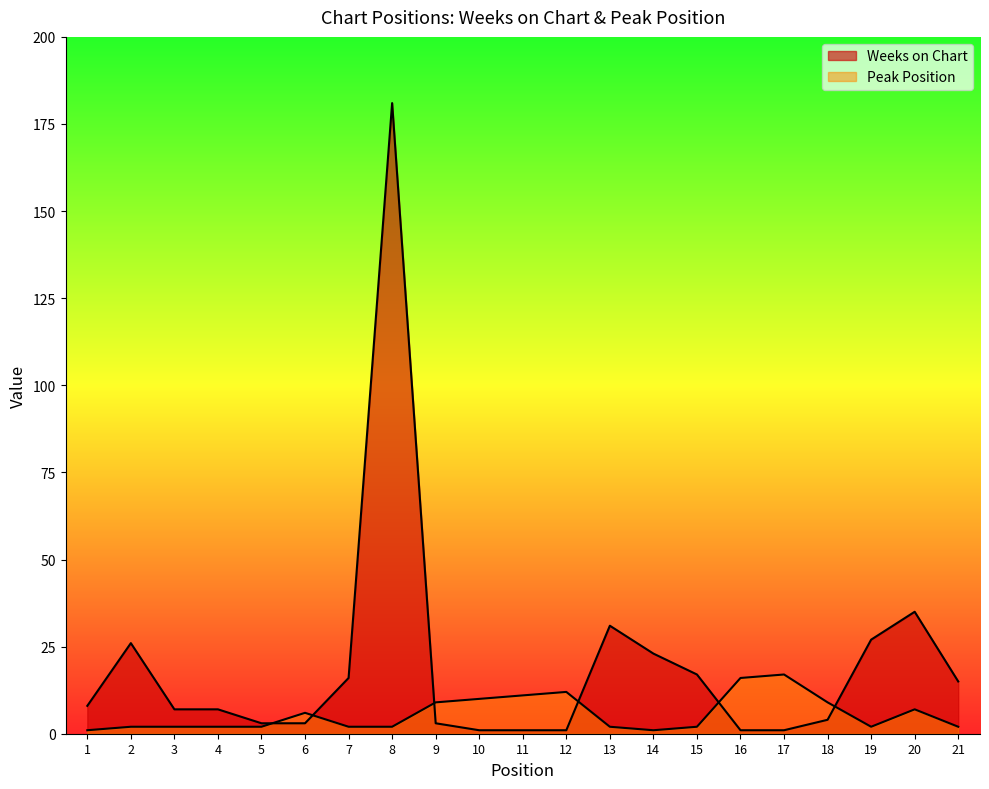

How many values in the Weeks on Chart series exceed 7?

10